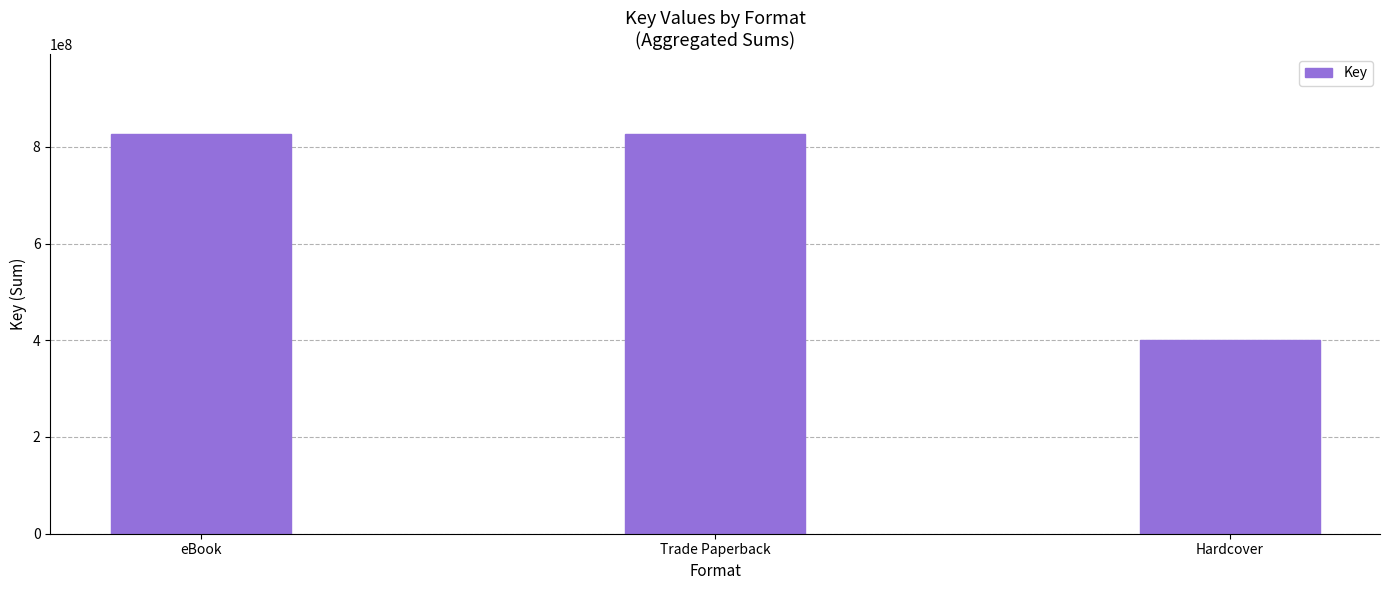

What is the change in value from eBook to Hardcover?

-425616383